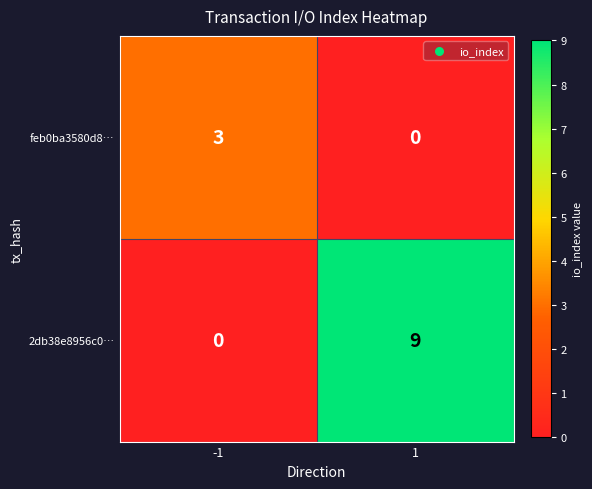

List the series in order of their overall mean, lowest first.

feb0ba3580d8…, 2db38e8956c0…